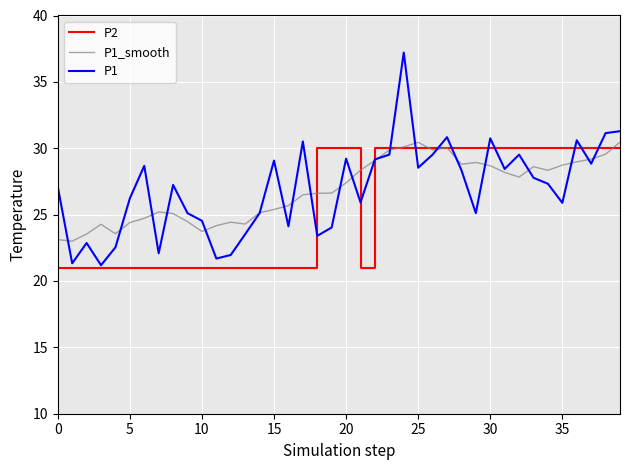

Which series has the widest spread of values?

P1